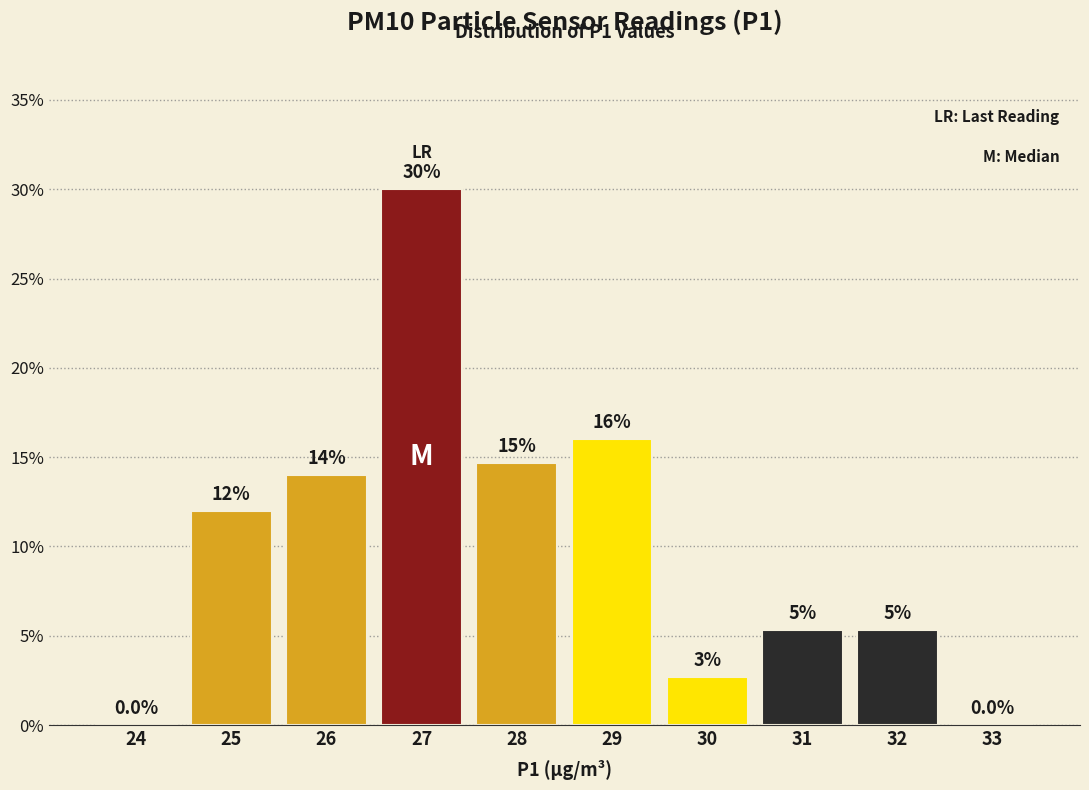

At which label is the value closest to 15?

28